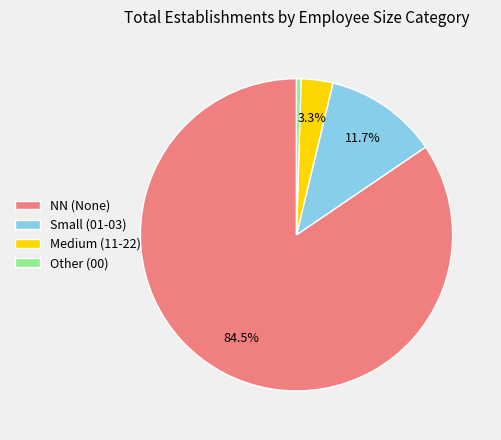

Rank the categories by value from lowest to highest.

Other (00), Medium (11-22), Small (01-03), NN (None)